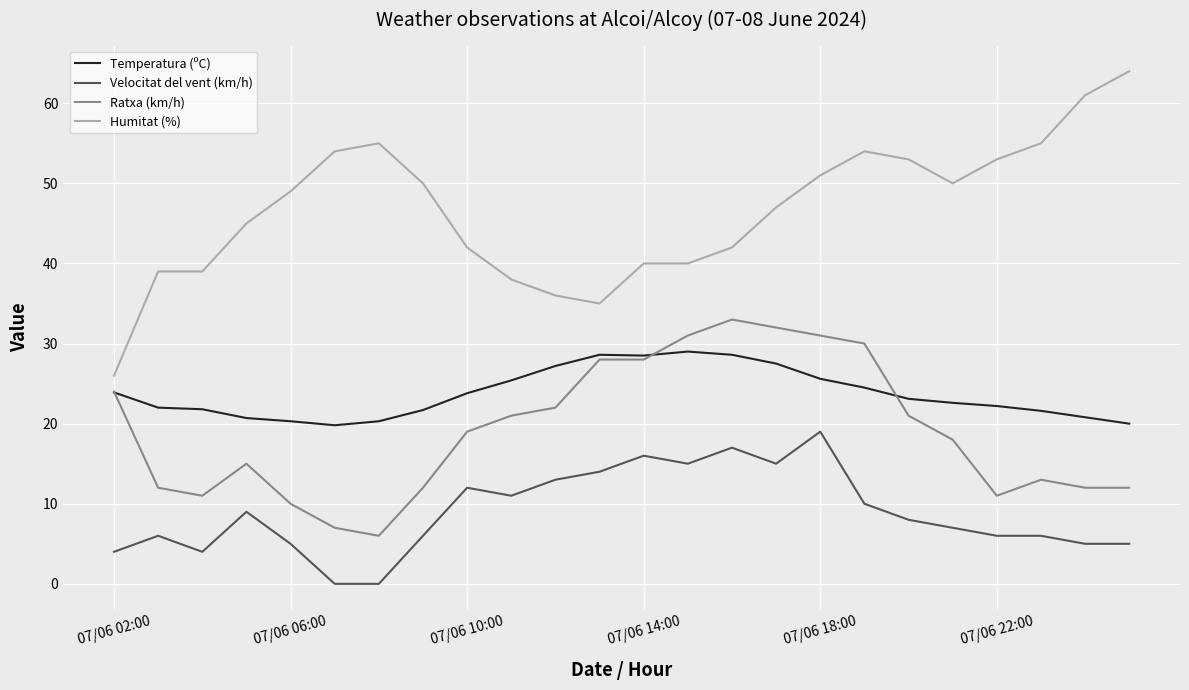

Which series has the largest range (max minus min)?

Humitat (%)